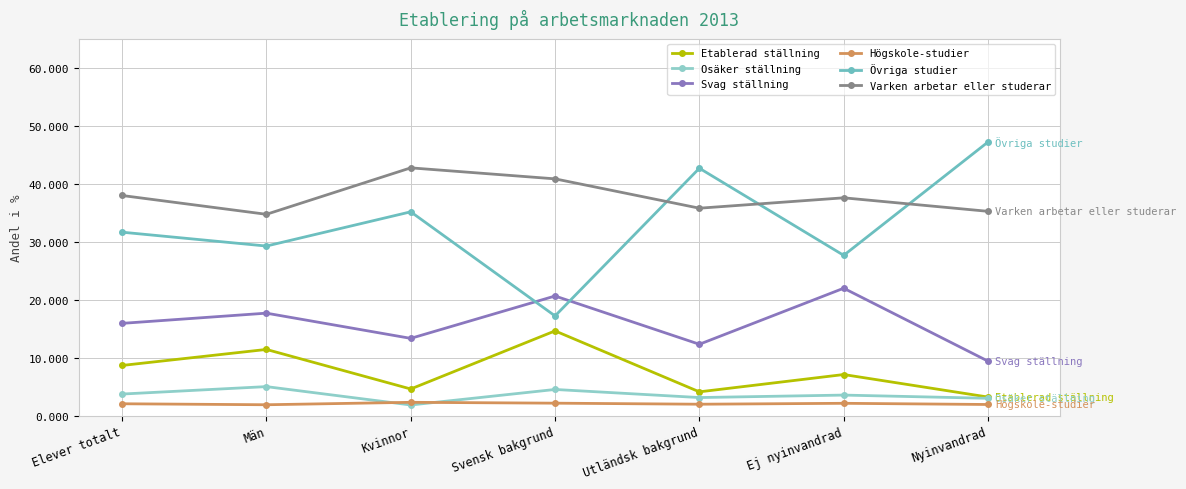

The value of Etablerad ställning at Elever totalt is 4.8. True or false?

False